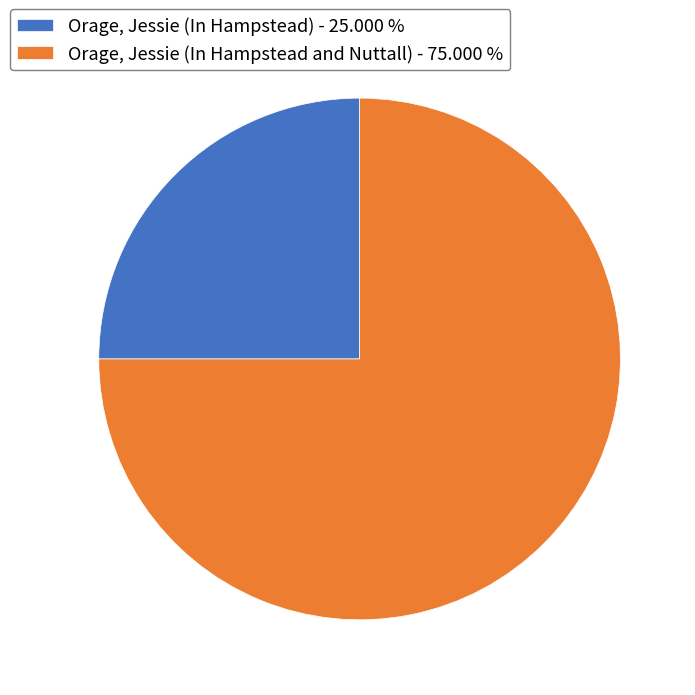

Is it true that Orage, Jessie (In Hampstead and Nuttall) is 90% of the pie?

False